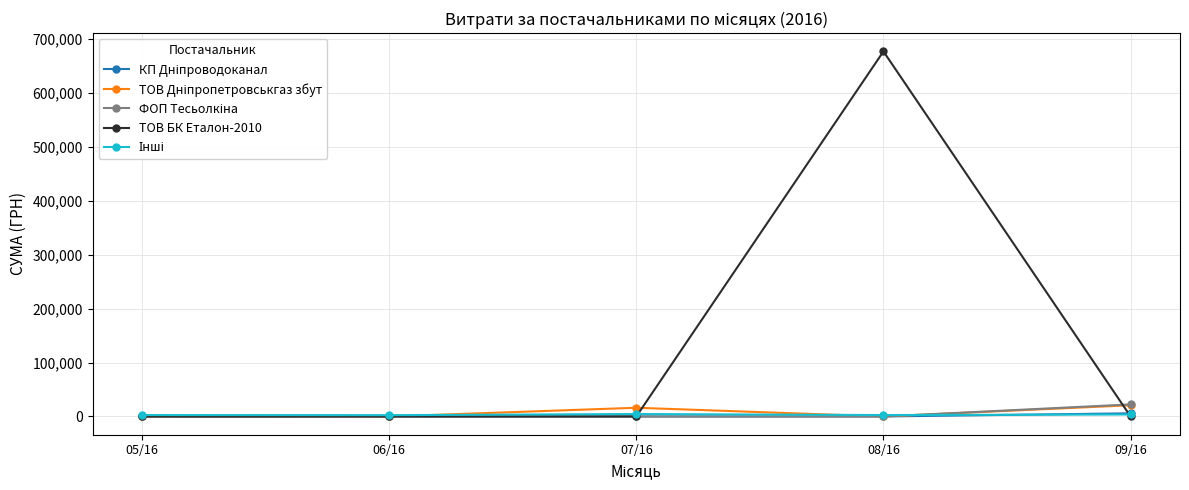

Which series has the largest range (max minus min)?

ТОВ БК Еталон-2010